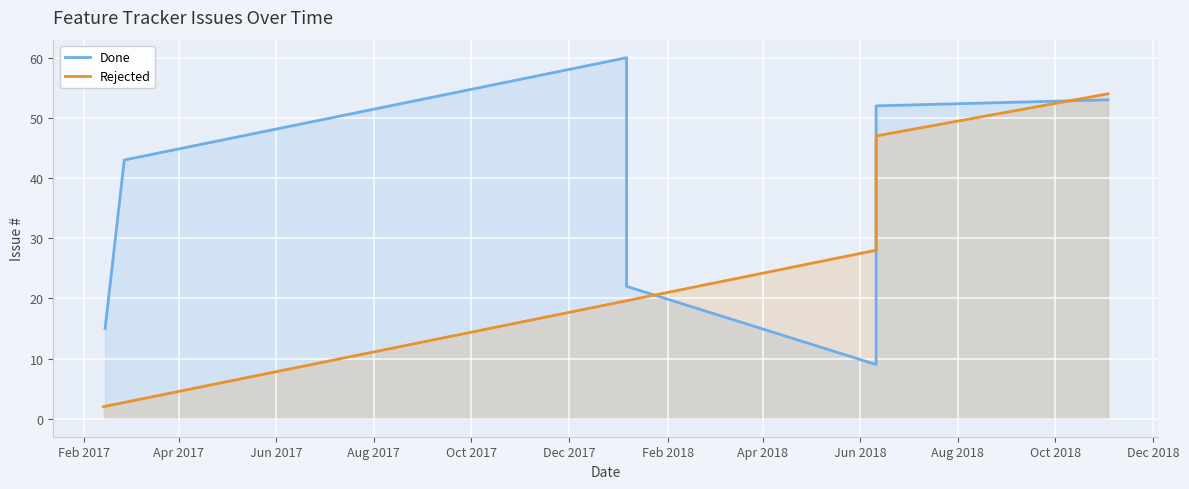

Which series ends up on top after the final intersection of Done and Rejected?

Rejected